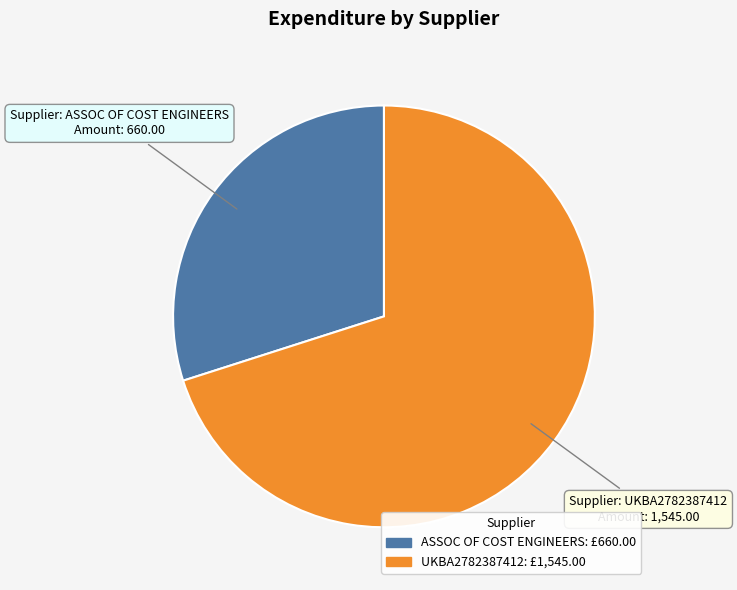

What is the smallest slice in the pie chart?

ASSOC OF COST ENGINEERS